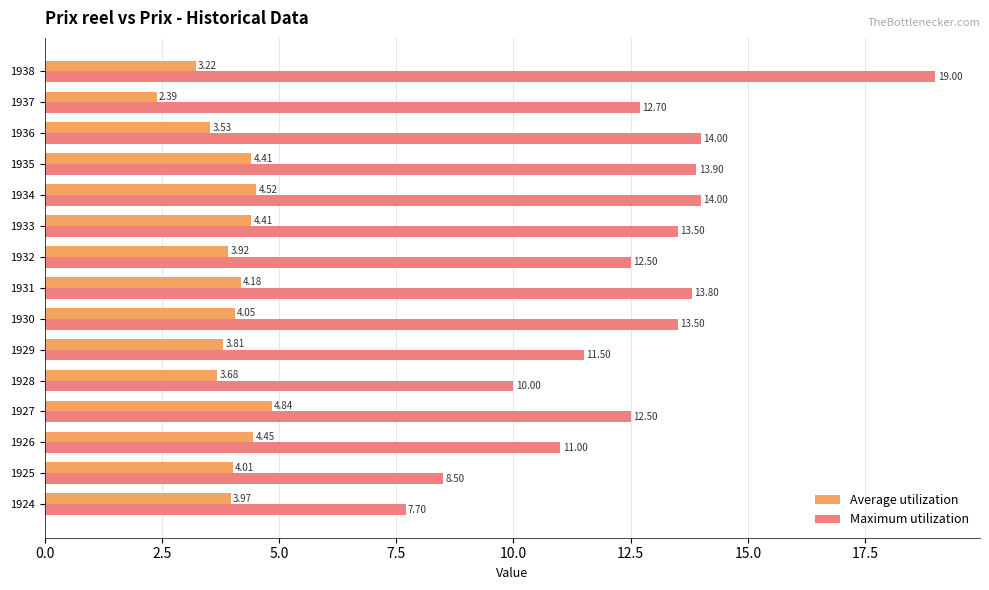

What is the sum of the Maximum utilization values at 1935 and 1929?

25.4